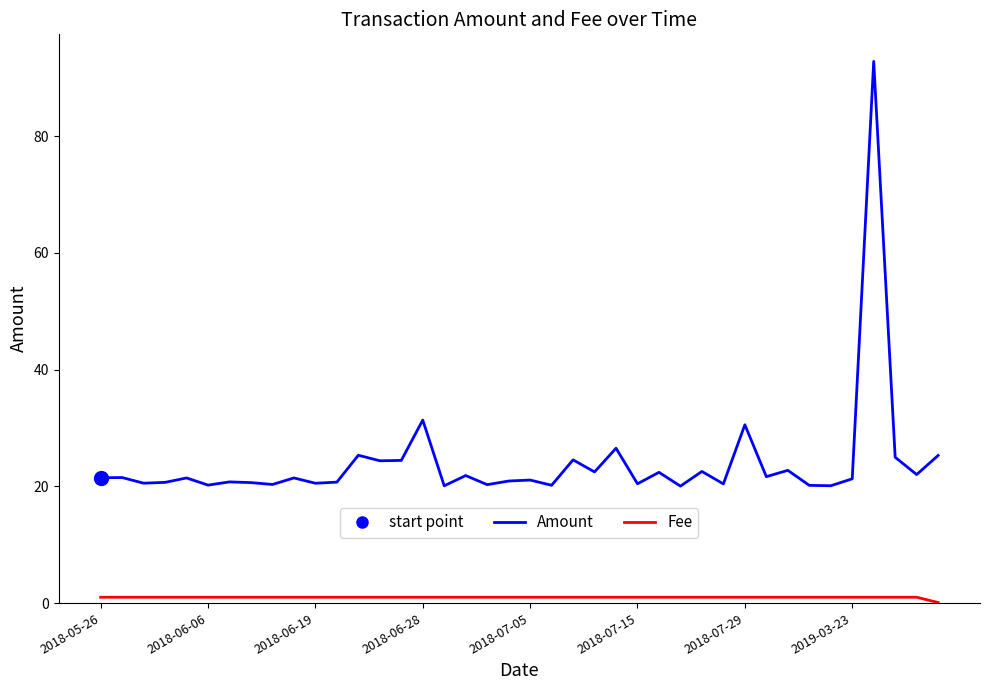

Which series has the widest spread of values?

Amount